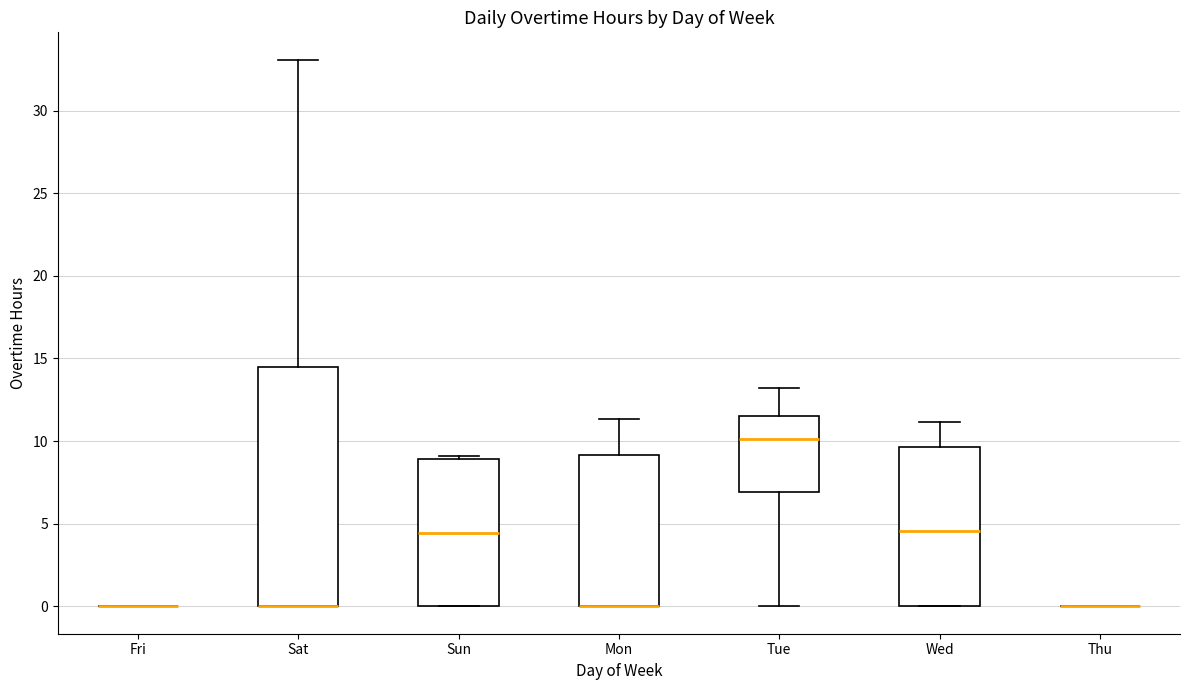

Which box is the tallest, from its lower edge to its upper edge?

Sat